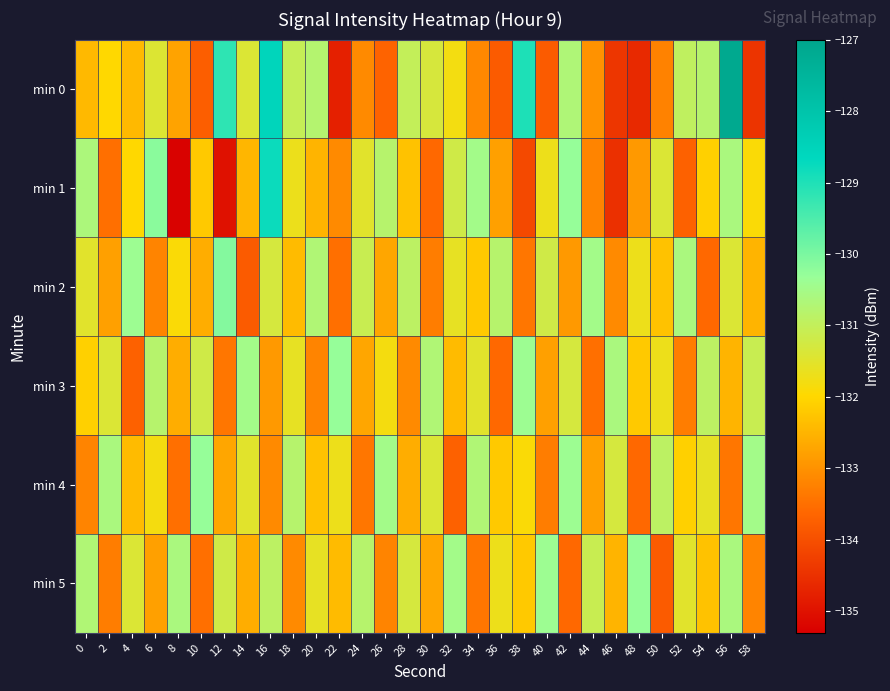

Reading right to left, list all the values displayed in this chart.

min 0: 58=-134.4	56=-127.1	54=-130.8	52=-130.9	50=-133.2	48=-134.6	46=-134.4	44=-133.0	42=-130.7	40=-133.8	38=-129.0	36=-133.8	34=-133.1	32=-131.8	30=-131.3	28=-131.0	26=-133.7	24=-133.1	22=-134.8	20=-130.8	18=-131.0	16=-128.5	14=-131.4	12=-129.2	10=-133.7	8=-132.7	6=-131.4	4=-132.4	2=-132.0	0=-132.4
min 1: 58=-131.9	56=-130.6	54=-132.1	52=-133.7	50=-131.4	48=-132.9	46=-134.5	44=-133.2	42=-130.3	40=-131.7	38=-134.1	36=-132.8	34=-130.5	32=-131.2	30=-133.6	28=-132.3	26=-130.8	24=-131.5	22=-133.1	20=-132.5	18=-131.7	16=-128.8	14=-132.5	12=-135.0	10=-132.2	8=-135.2	6=-130.2	4=-132.0	2=-133.5	0=-130.6
min 2: 58=-132.5	56=-131.4	54=-133.6	52=-130.6	50=-132.3	48=-131.7	46=-133.1	44=-130.5	42=-132.9	40=-131.2	38=-133.4	36=-130.8	34=-132.2	32=-131.6	30=-133.3	28=-130.9	26=-132.7	24=-131.1	22=-133.5	20=-130.7	18=-132.4	16=-131.3	14=-133.8	12=-130.1	10=-132.6	8=-131.9	6=-133.2	4=-130.4	2=-132.8	0=-131.5
min 3: 58=-131.1	56=-132.5	54=-130.9	52=-133.3	50=-131.7	48=-132.2	46=-130.6	44=-133.5	42=-131.3	40=-132.8	38=-130.4	36=-133.6	34=-131.5	32=-132.4	30=-130.7	28=-133.1	26=-131.8	24=-132.7	22=-130.3	20=-133.2	18=-131.6	16=-132.9	14=-130.5	12=-133.4	10=-131.2	8=-132.6	6=-130.8	4=-133.7	2=-131.4	0=-132.1
min 4: 58=-130.5	56=-133.4	54=-131.6	52=-132.1	50=-130.9	48=-133.6	46=-131.3	44=-132.8	42=-130.4	40=-133.3	38=-131.9	36=-132.2	34=-130.7	32=-133.7	30=-131.4	28=-132.6	26=-130.5	24=-133.4	22=-131.7	20=-132.3	18=-130.8	16=-133.1	14=-131.5	12=-132.7	10=-130.3	8=-133.5	6=-131.8	4=-132.4	2=-130.6	0=-133.2
min 5: 58=-133.2	56=-130.6	54=-132.3	52=-131.5	50=-133.8	48=-130.3	46=-132.5	44=-131.1	42=-133.6	40=-130.4	38=-132.2	36=-131.7	34=-133.4	32=-130.5	30=-132.7	28=-131.3	26=-133.2	24=-130.8	22=-132.4	20=-131.6	18=-133.1	16=-130.9	14=-132.6	12=-131.2	10=-133.5	8=-130.6	6=-132.8	4=-131.4	2=-133.3	0=-130.7